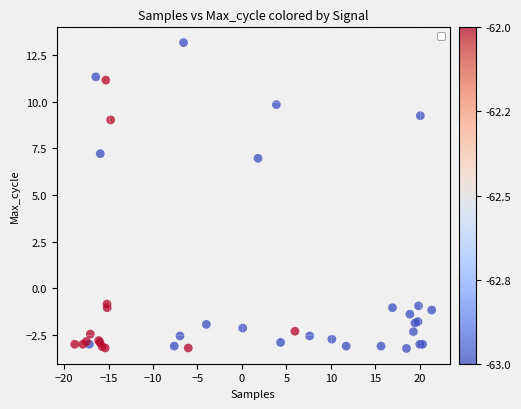

What Y value in the scatter plot is closest to 4?

7.0